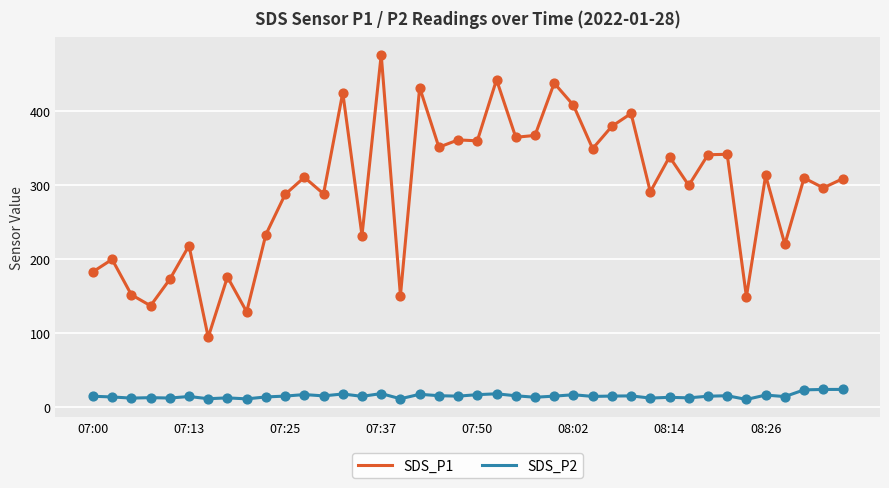

Which series has the largest range (max minus min)?

SDS_P1